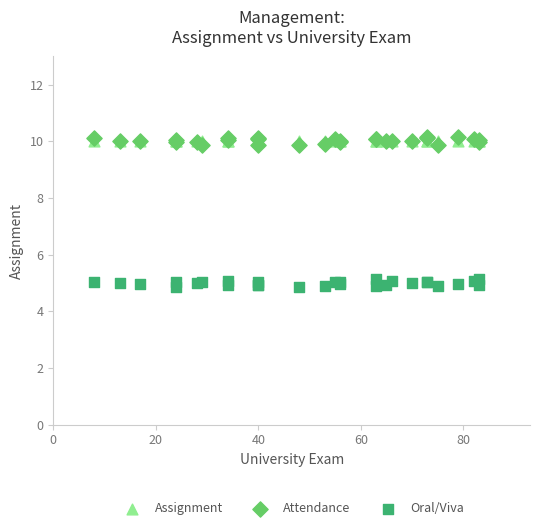

Which series reaches the maximum Y coordinate?

Attendance